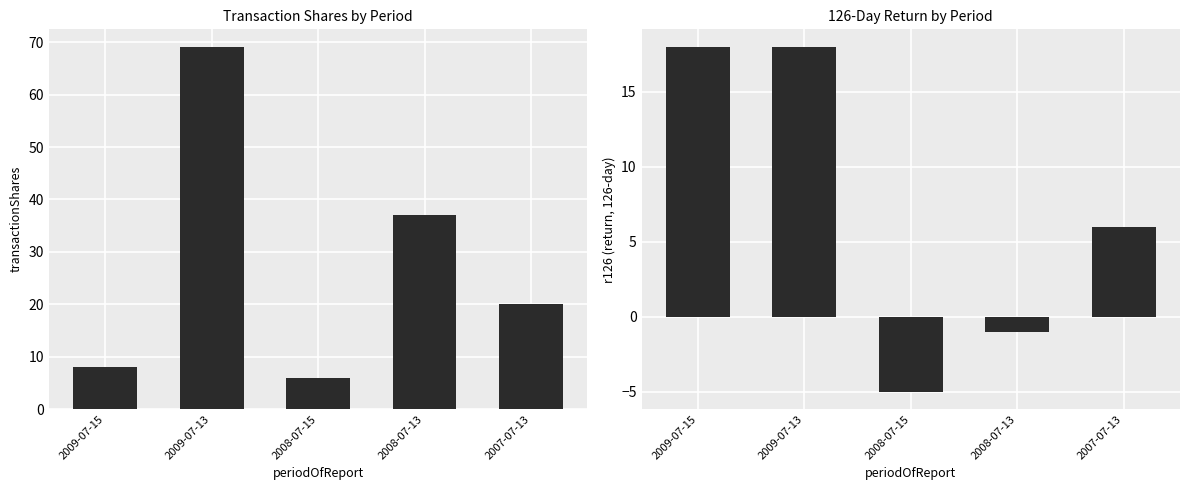

List the series in order of their peak value, lowest first.

r126, transactionShares